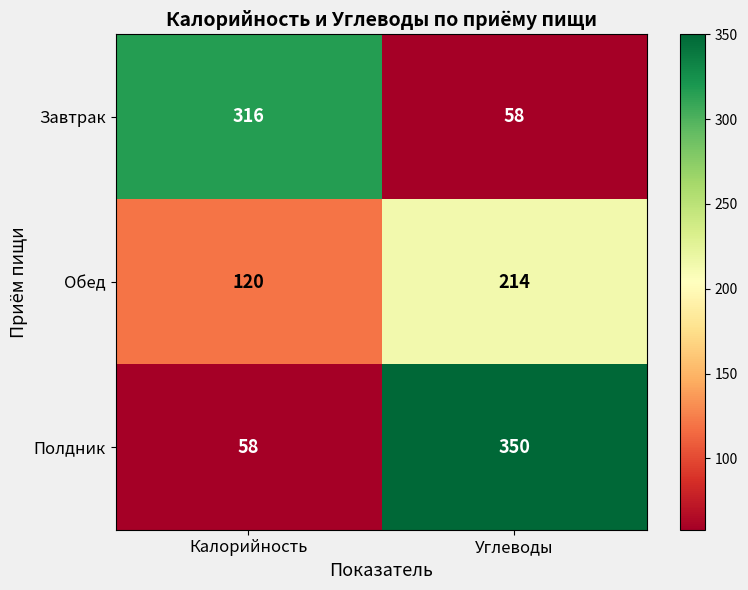

List the series in order of their overall mean, highest first.

Полдник, Завтрак, Обед